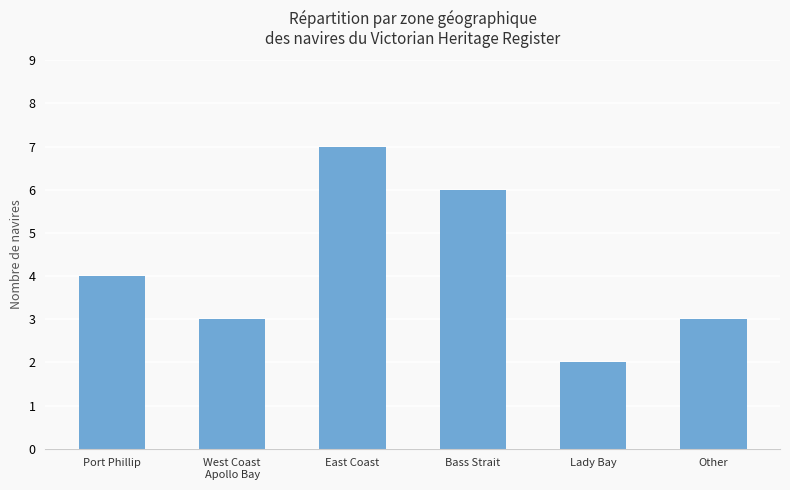

What is the sum of the values at Port Phillip and Bass Strait?

10